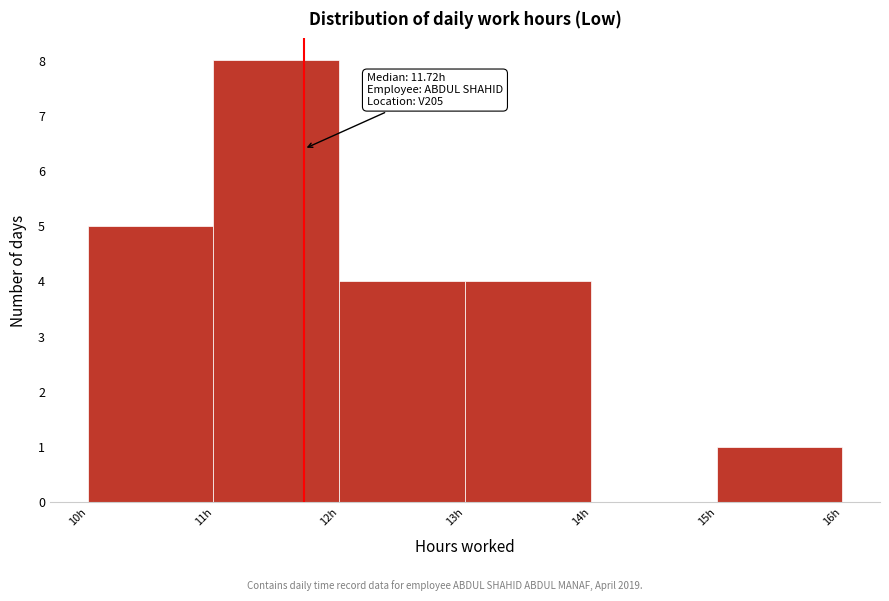

Which range on the x-axis has the tallest bar?

11 to 12